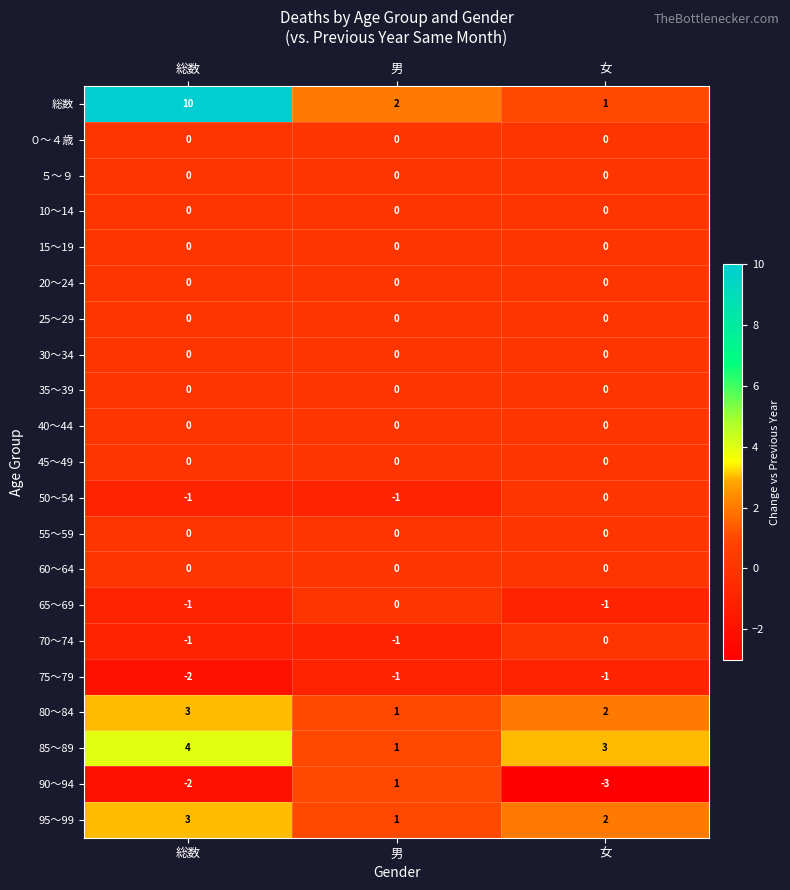

List the labels in order of 総数 value, smallest first.

女, 男, 総数